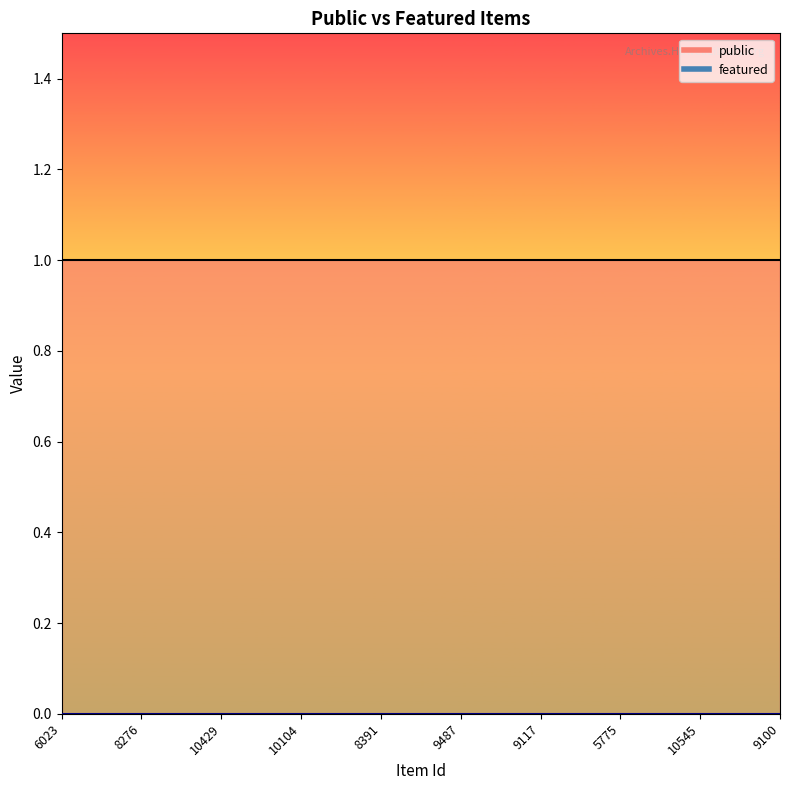

Count the number of data series in this chart.

2